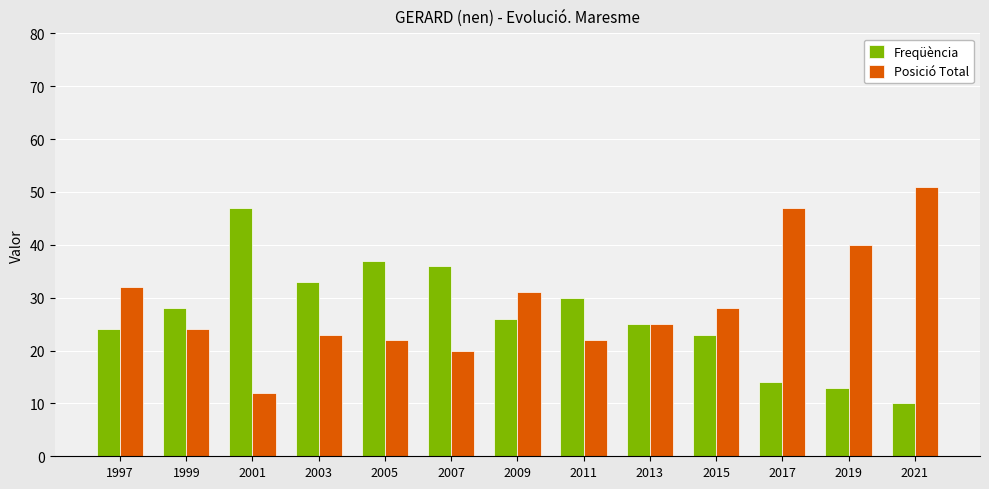

What is the total value across all series at 2021?

61